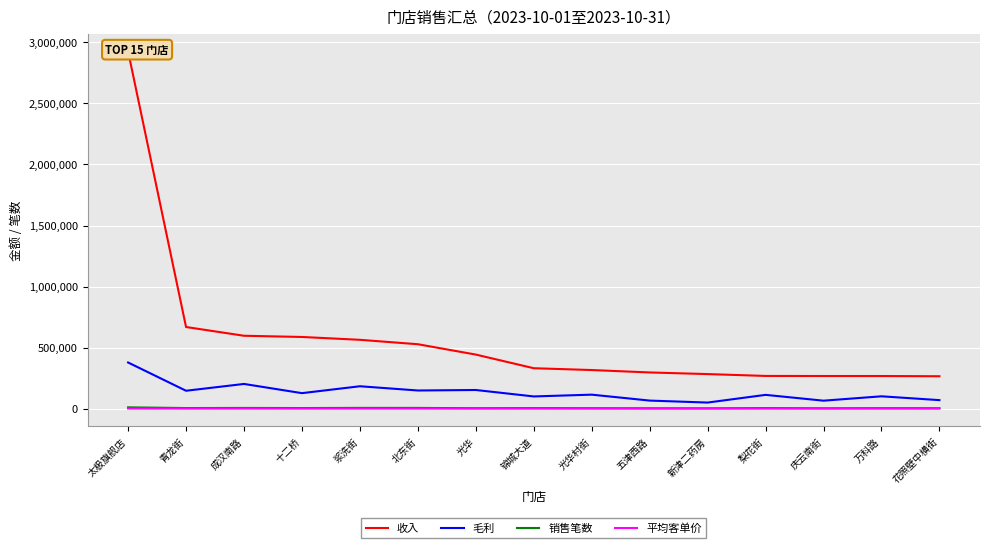

True or false: 平均客单价 has a value of 82.0 at 锦城大道.

True